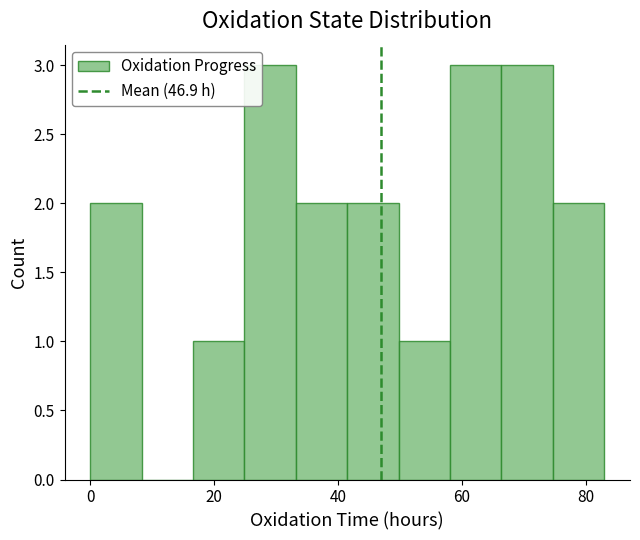

Reading left to right, transcribe this chart: for each bar, give the range it covers on the x-axis and its height. Neither the bar edges nor the heights are printed on the chart, so give them approximately, as read against the axes.

0 to 8: 2
8 to 16: 0
16 to 24: 1
24 to 34: 3
34 to 42: 2
42 to 50: 2
50 to 58: 1
58 to 66: 3
66 to 74: 3
74 to 84: 2